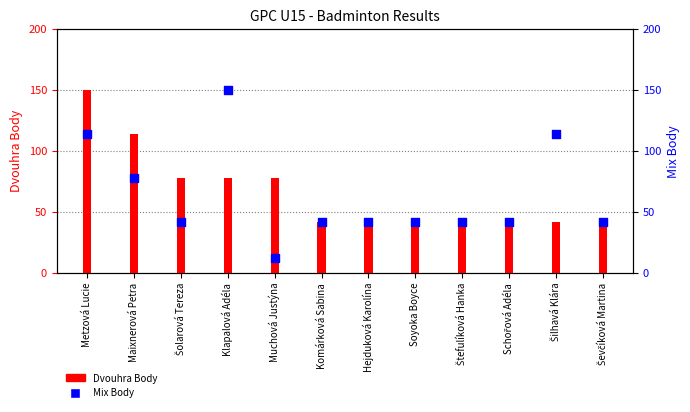

What are all the series names shown in the legend?

Dvouhra Body, Mix Body